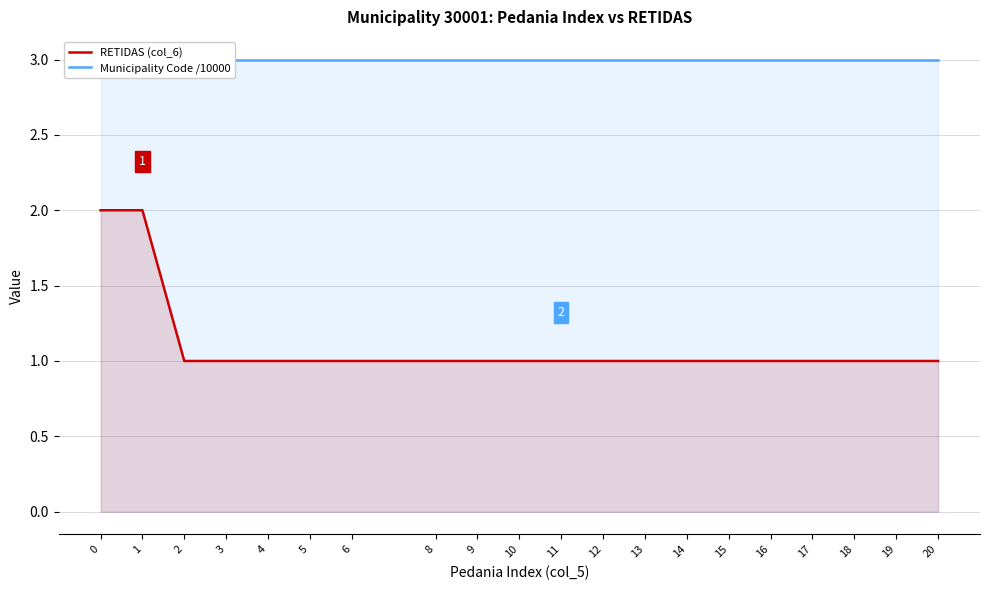

Reading right to left, what are all the values shown in this chart?

RETIDAS (col_6): 20=1.0	19=1.0	18=1.0	17=1.0	16=1.0	15=1.0	14=1.0	13=1.0	12=1.0	11=1.0	10=1.0	9=1.0	8=1.0	6=1.0	5=1.0	4=1.0	3=1.0	2=1.0	1=2.0	0=2.0
Municipality Code /10000: 20=3.0	19=3.0	18=3.0	17=3.0	16=3.0	15=3.0	14=3.0	13=3.0	12=3.0	11=3.0	10=3.0	9=3.0	8=3.0	6=3.0	5=3.0	4=3.0	3=3.0	2=3.0	1=3.0	0=3.0